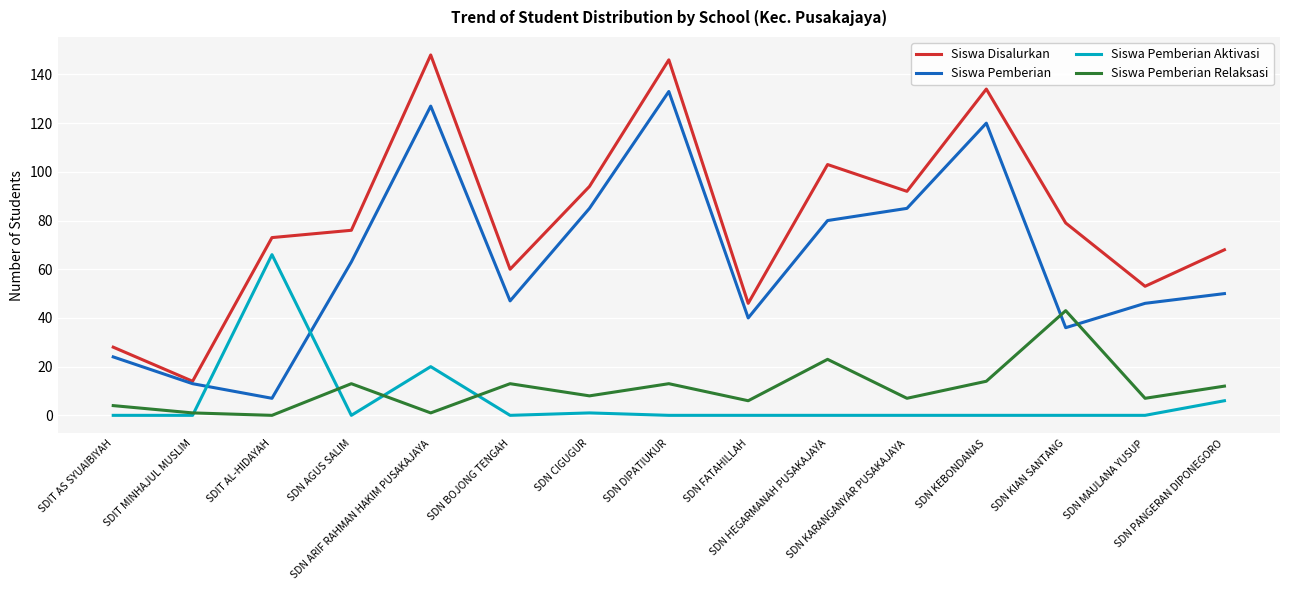

Which series has the largest total across all categories?

Siswa Disalurkan